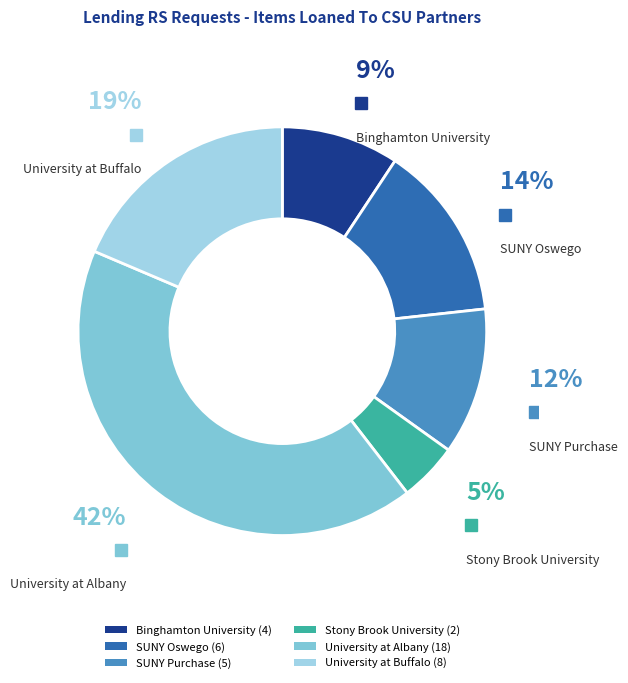

Does SUNY Purchase represent more than half of the total?

No